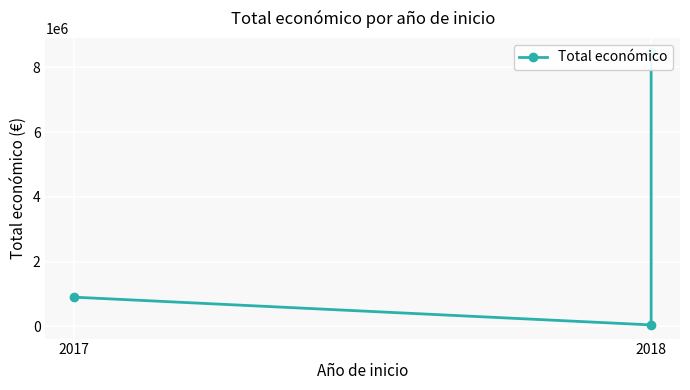

What is the change in value from 2018 to 2?

+8442154